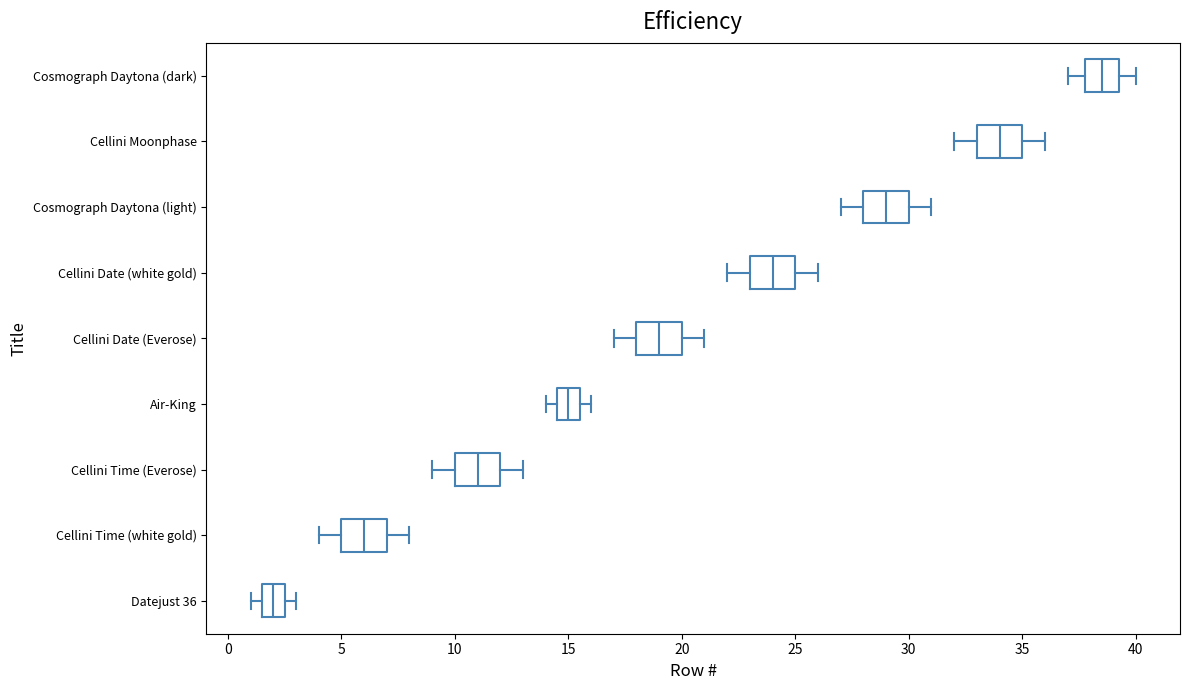

Reading bottom to top, transcribe this box plot: for each box, give where its median line is, the range the box spans, and where its two whiskers end, as read against the x-axis. The values are not printed on the chart, so give them approximately, as read against the axis.

Datejust 36: median 2.0, box 1.5 to 2.5, whiskers 1.0 to 3.0
Cellini Time (white gold): median 6.0, box 5.0 to 7.0, whiskers 4.0 to 8.0
Cellini Time (Everose): median 11.0, box 10.0 to 12.0, whiskers 9.0 to 13.0
Air-King: median 15.0, box 14.5 to 15.5, whiskers 14.0 to 16.0
Cellini Date (Everose): median 19.0, box 18.0 to 20.0, whiskers 17.0 to 21.0
Cellini Date (white gold): median 24.0, box 23.0 to 25.0, whiskers 22.0 to 26.0
Cosmograph Daytona (light): median 29.0, box 28.0 to 30.0, whiskers 27.0 to 31.0
Cellini Moonphase: median 34.0, box 33.0 to 35.0, whiskers 32.0 to 36.0
Cosmograph Daytona (dark): median 38.5, box 38.0 to 39.5, whiskers 37.0 to 40.0